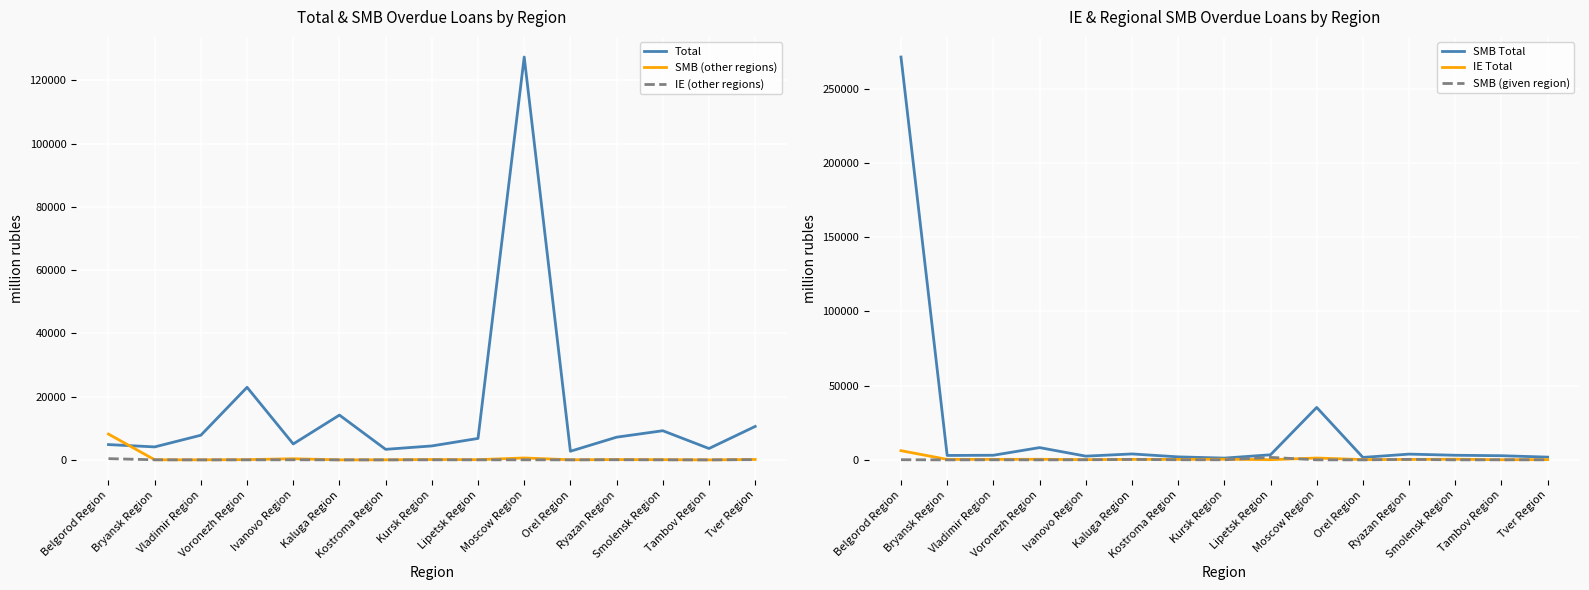

What is the difference between the highest and lowest values at Vladimir Region?

7790